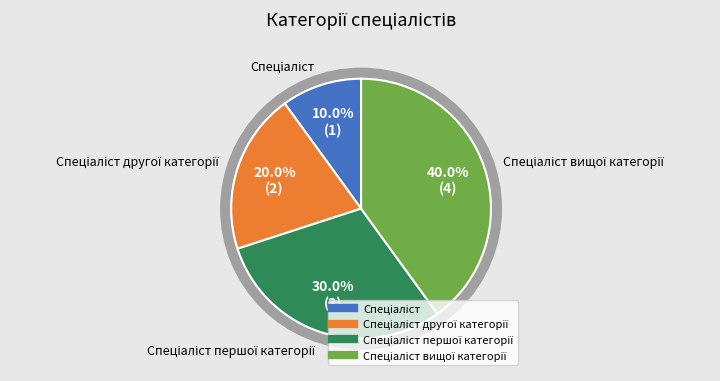

What percentage is the Спеціаліст вищої категорії slice, to the nearest percent?

40%